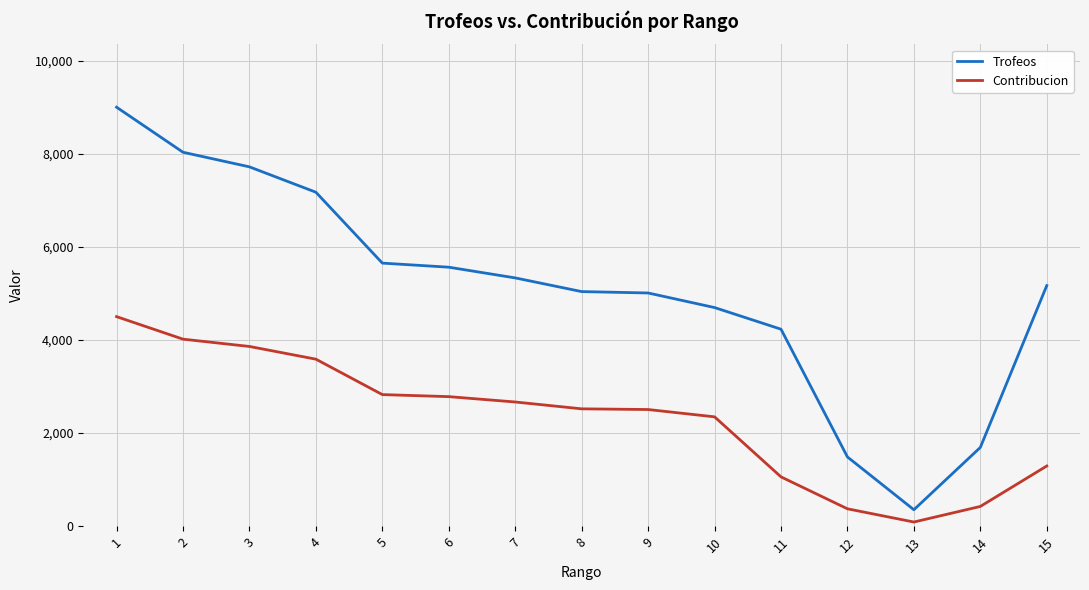

What is the difference between the maximum and second lowest values in the Contribucion series?

4129